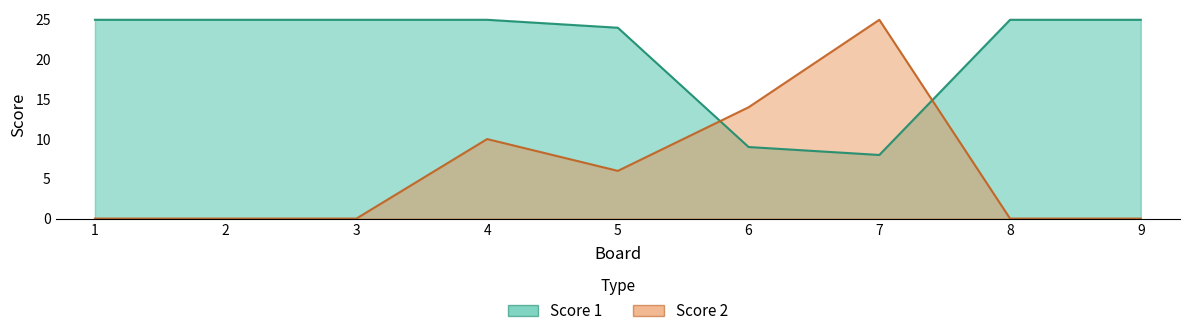

The value of Score 1 at 4 is 25. True or false?

True